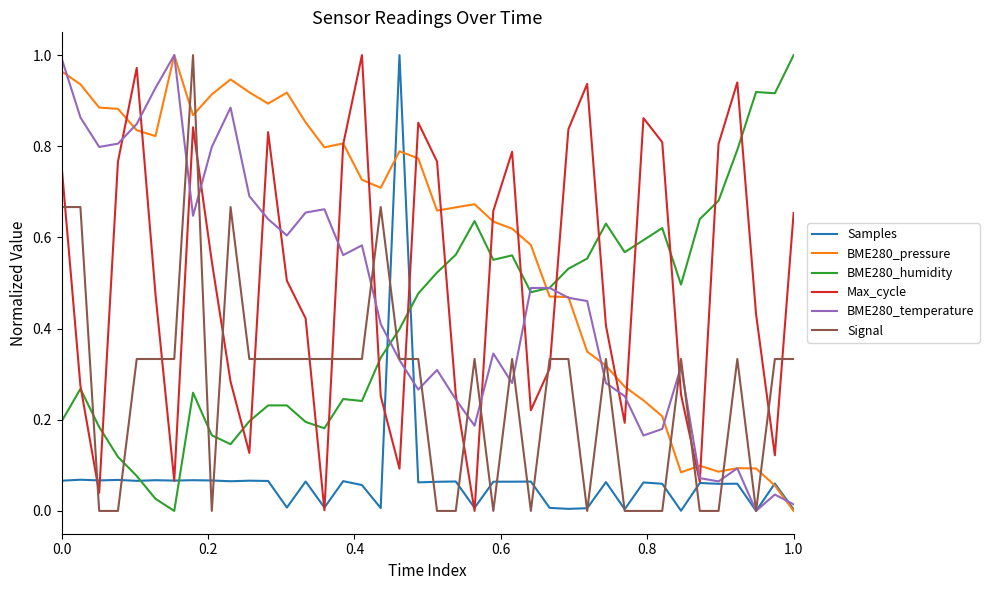

After their last crossing, which series has the higher values: BME280_humidity or Signal?

BME280_humidity